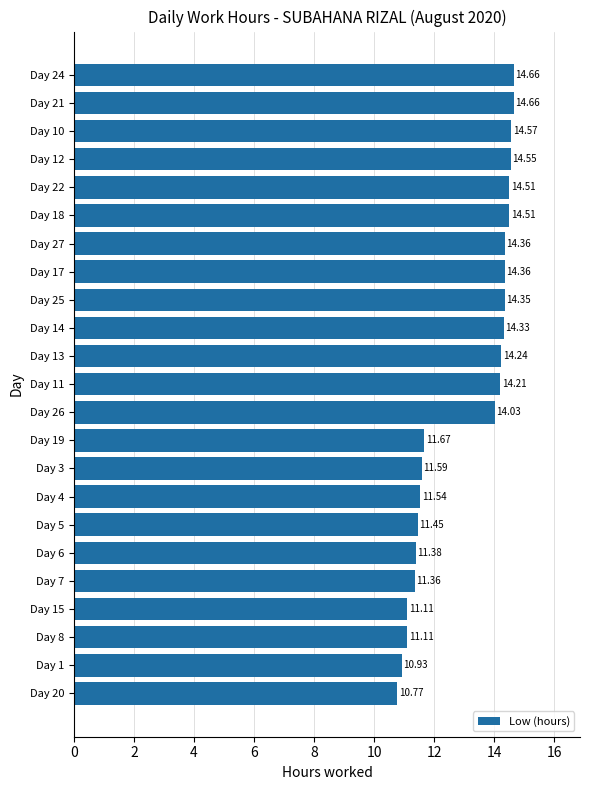

What is the difference between the second highest and minimum values?

3.9